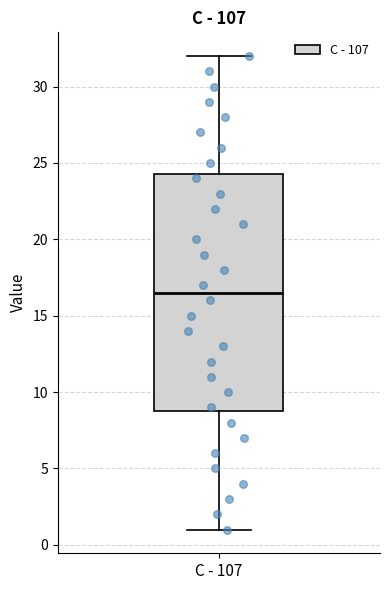

Read this box plot against the y-axis: the position of the median line, the range covered by the box, and the ends of both whiskers. The values are not printed on the chart, so give them approximately, as read against the axis.

median 16.5, box 9.0 to 24.5, whiskers 1.0 to 32.0